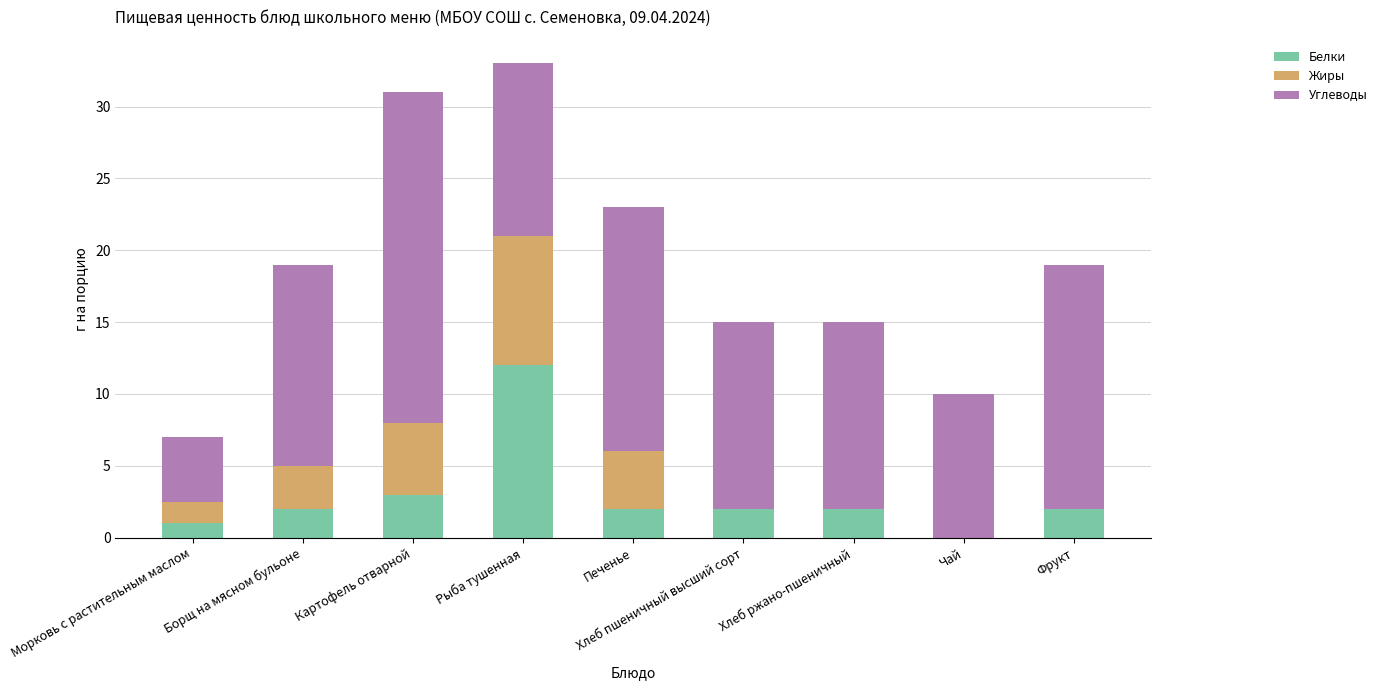

What is the total value across all series at Борщ на мясном бульоне?

19.0